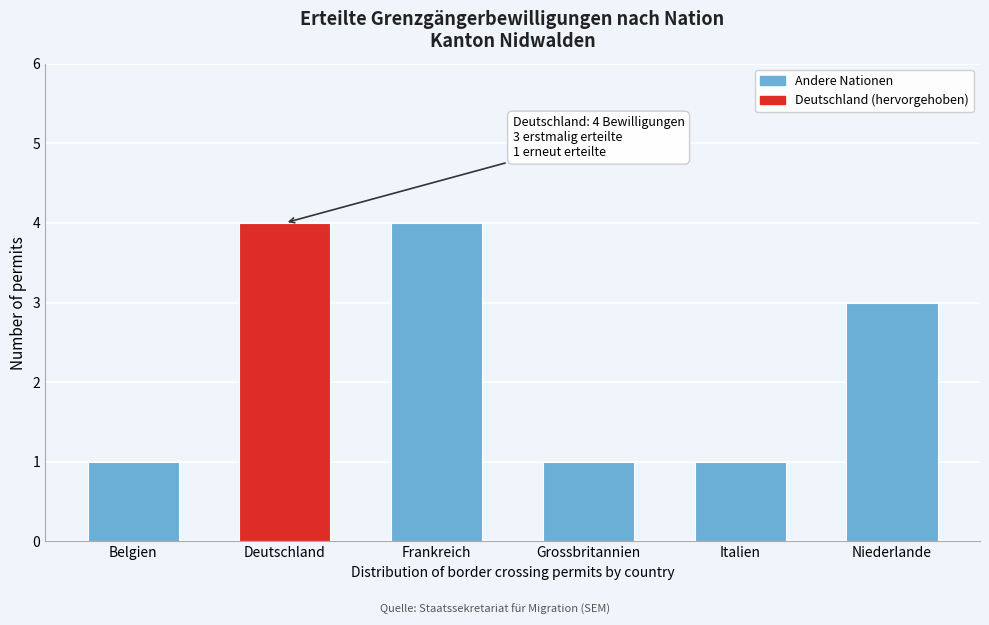

Reading left to right, transcribe all the data shown in this chart.

1	4	4	1	1	3